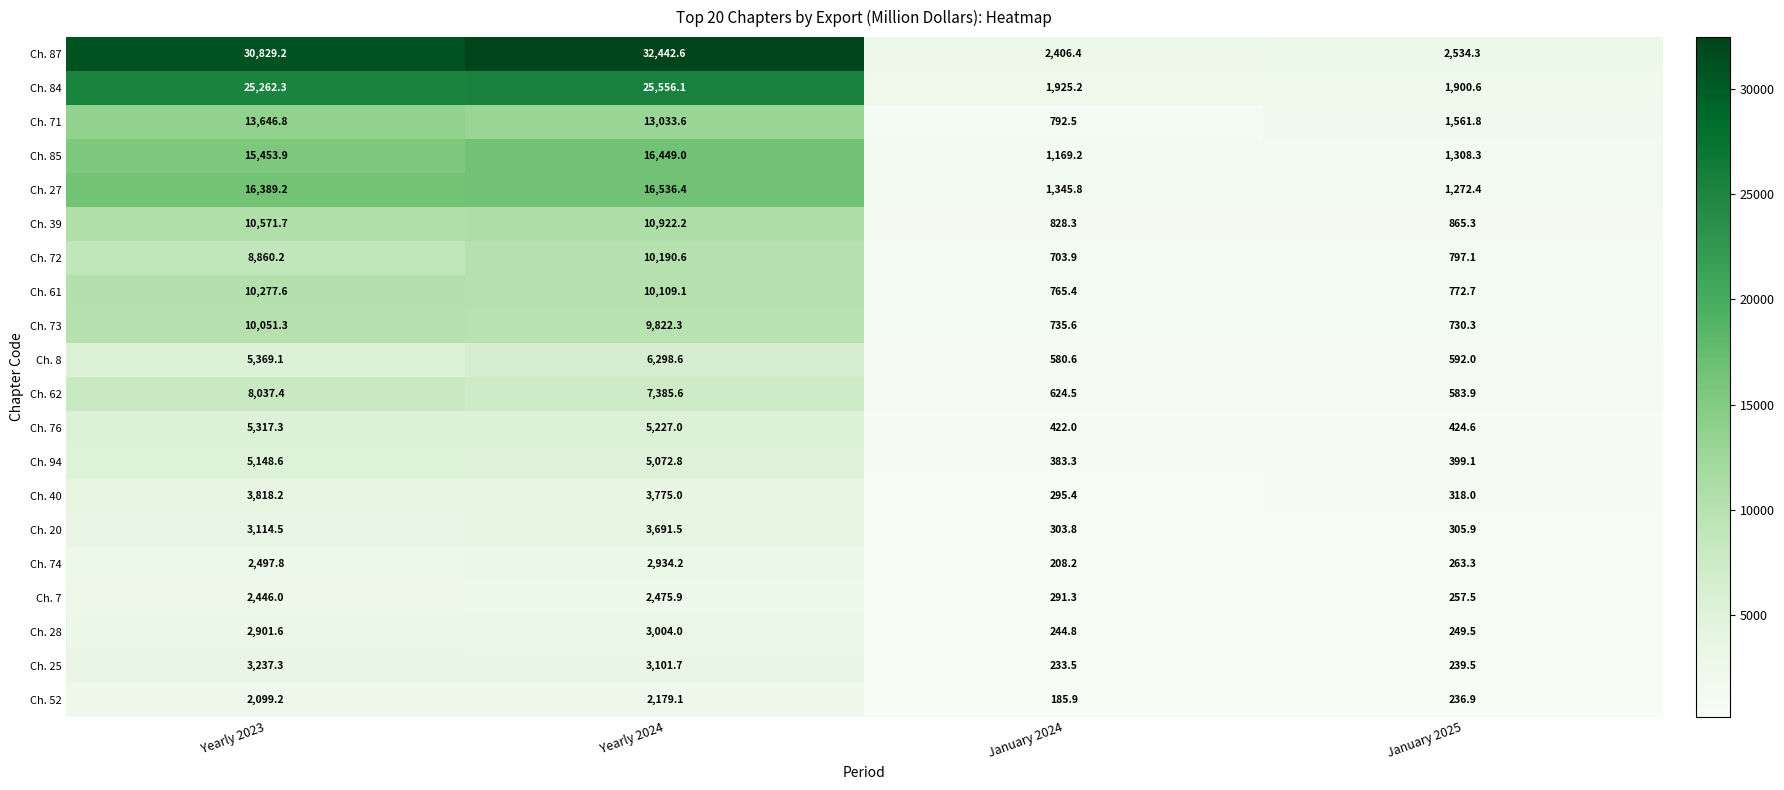

At Yearly 2023, list the series in order from smallest to largest.

Ch. 52, Ch. 7, Ch. 74, Ch. 28, Ch. 20, Ch. 25, Ch. 40, Ch. 94, Ch. 76, Ch. 8, Ch. 62, Ch. 72, Ch. 73, Ch. 61, Ch. 39, Ch. 71, Ch. 85, Ch. 27, Ch. 84, Ch. 87